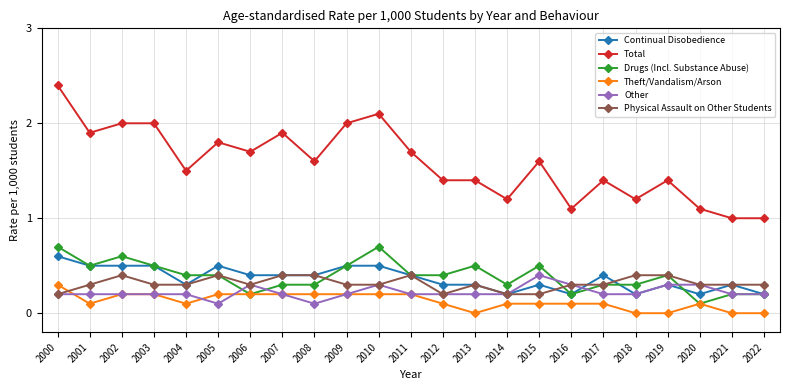

What is the difference between the highest and lowest values at 2012?

1.3